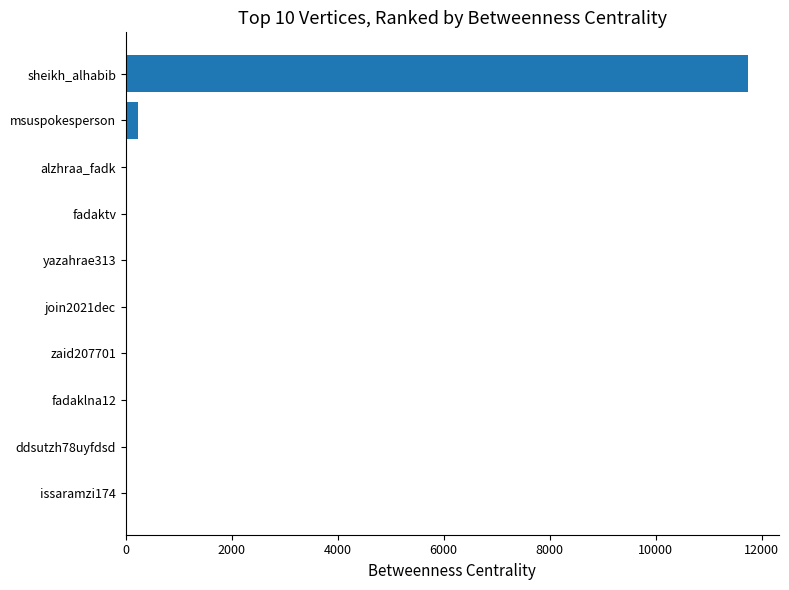

Reading bottom to top, what are all the values shown in this chart?

issaramzi174=0	ddsutzh78uyfdsd=0	fadaklna12=0	zaid207701=0	join2021dec=0	yazahrae313=0	fadaktv=0	alzhraa_fadk=0	msuspokesperson=226	sheikh_alhabib=11740